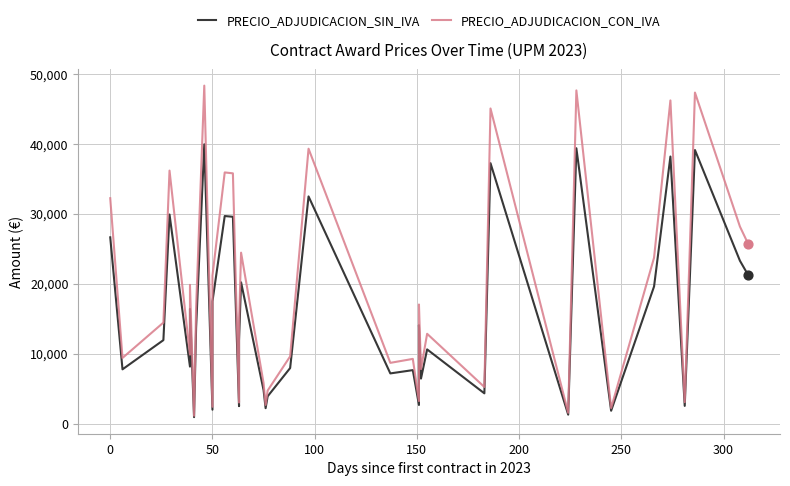

Which series has the largest total across all categories?

PRECIO_ADJUDICACION_CON_IVA